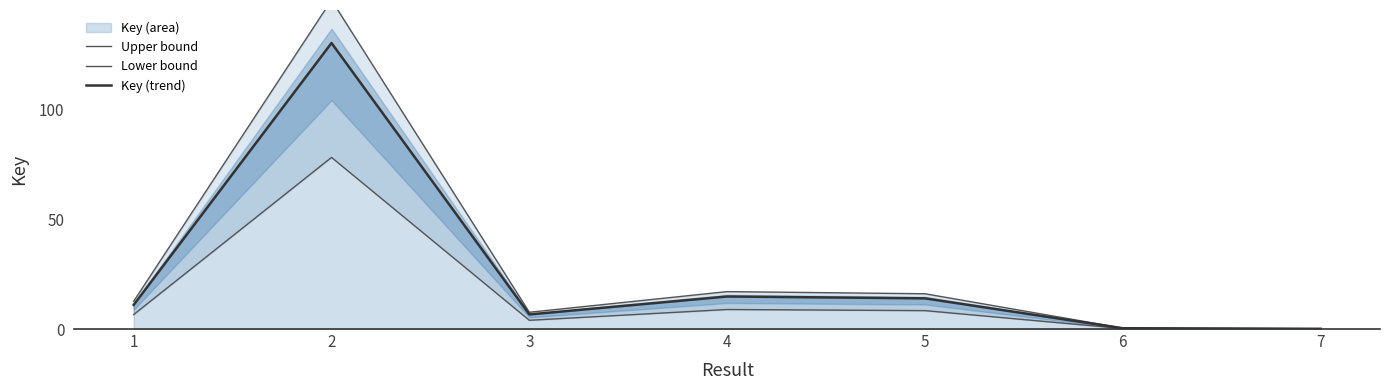

True or false: Key (trend) and Upper bound intersect in this chart.

False